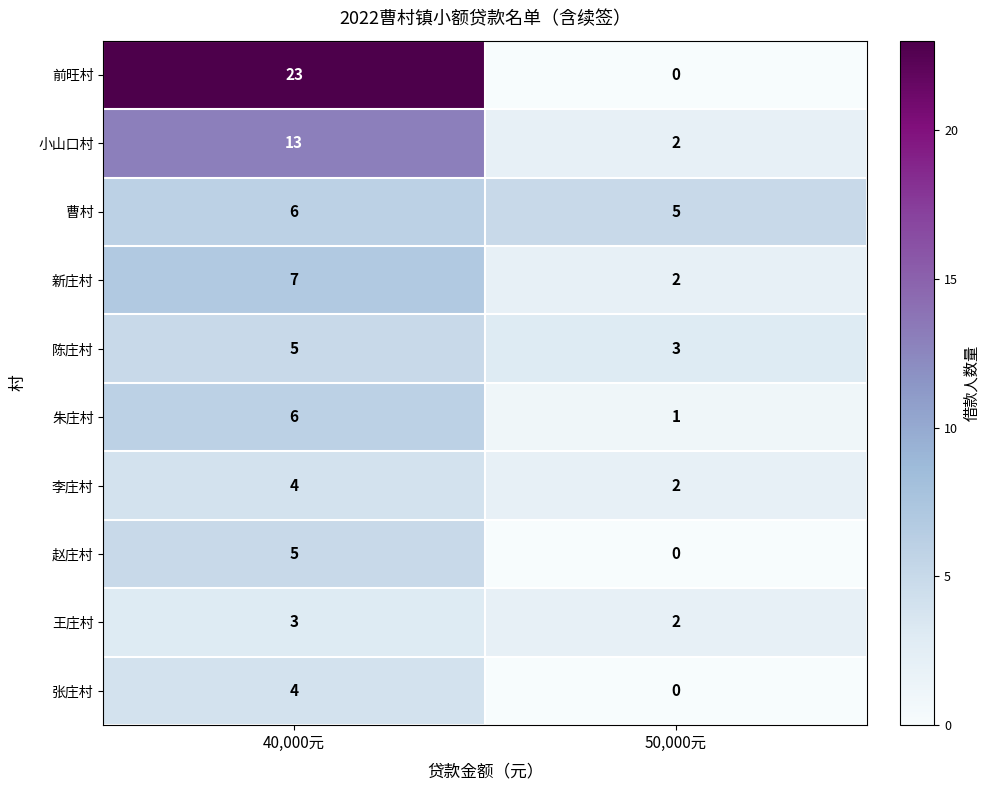

The value of 新庄村 at 40,000元 is 9. True or false?

False